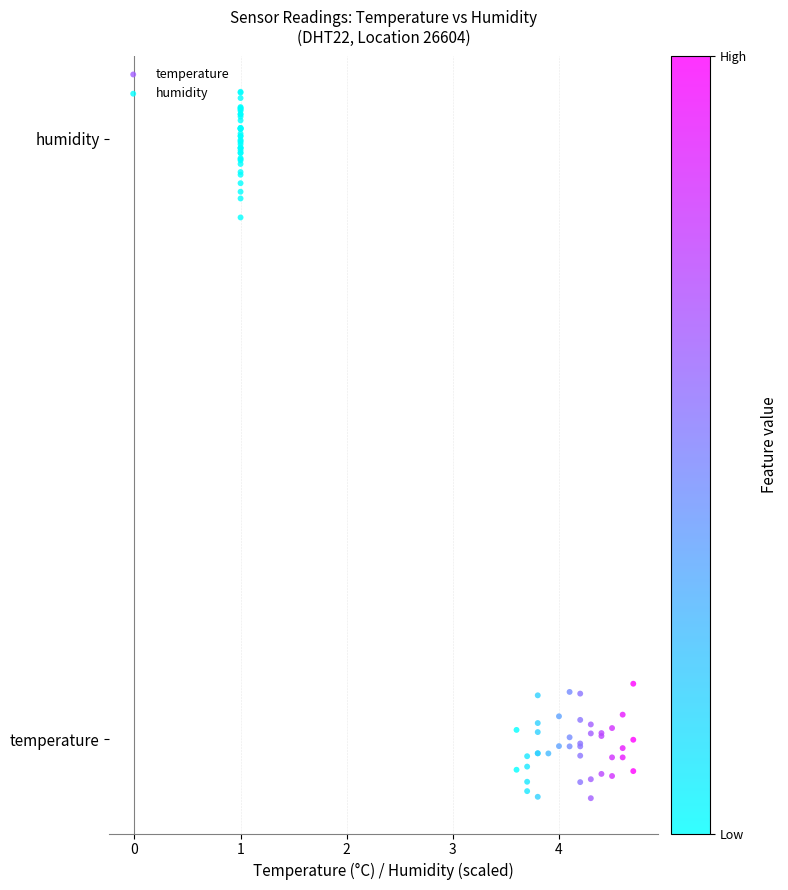

Which series contains the lowest Y value?

temperature